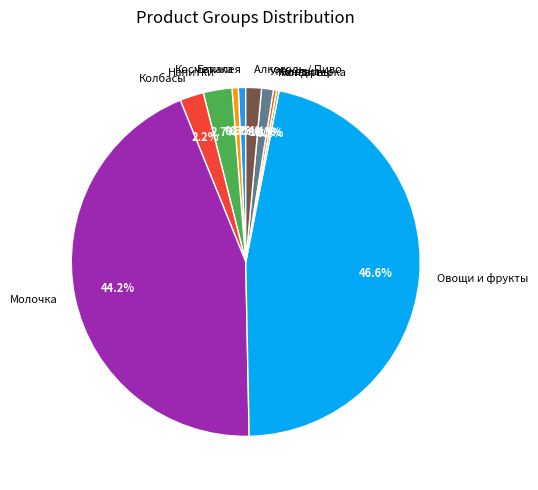

Which slice is the largest?

Овощи и фрукты